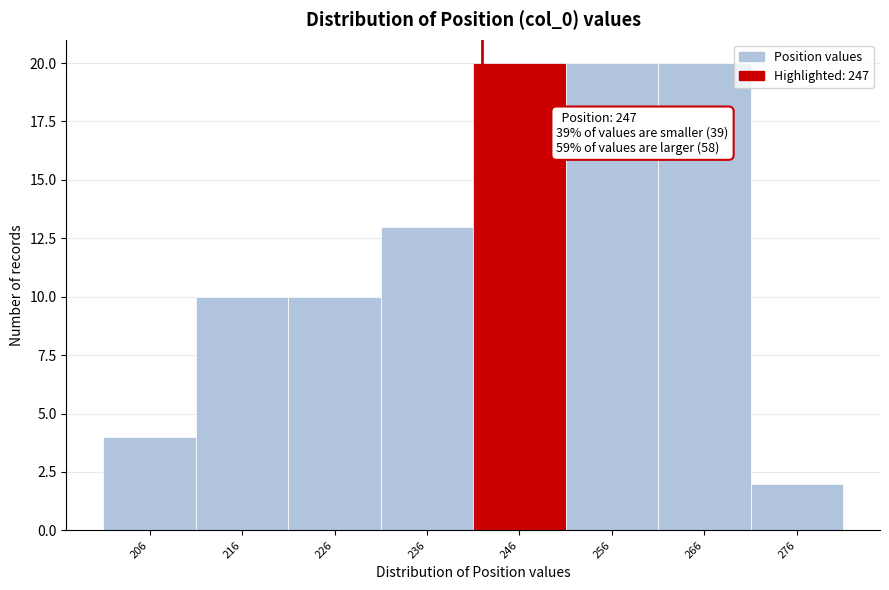

Reading left to right, list all the values displayed in this chart.

4	10	10	13	20	20	20	2